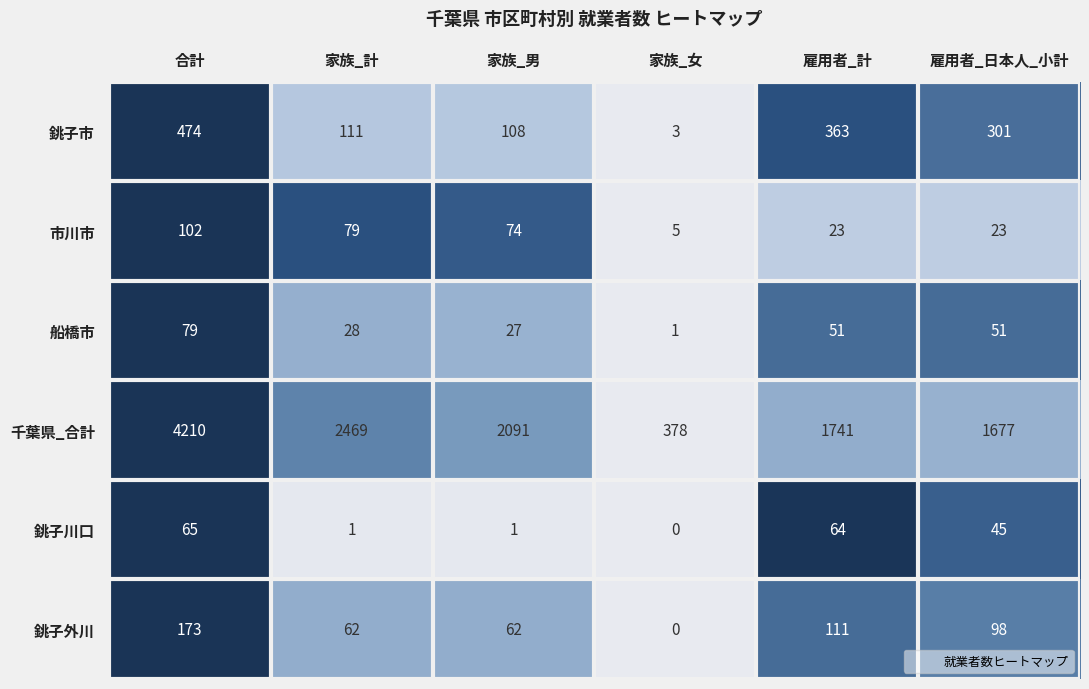

The 市川市 series shows 5 at 家族_女. True or false?

True